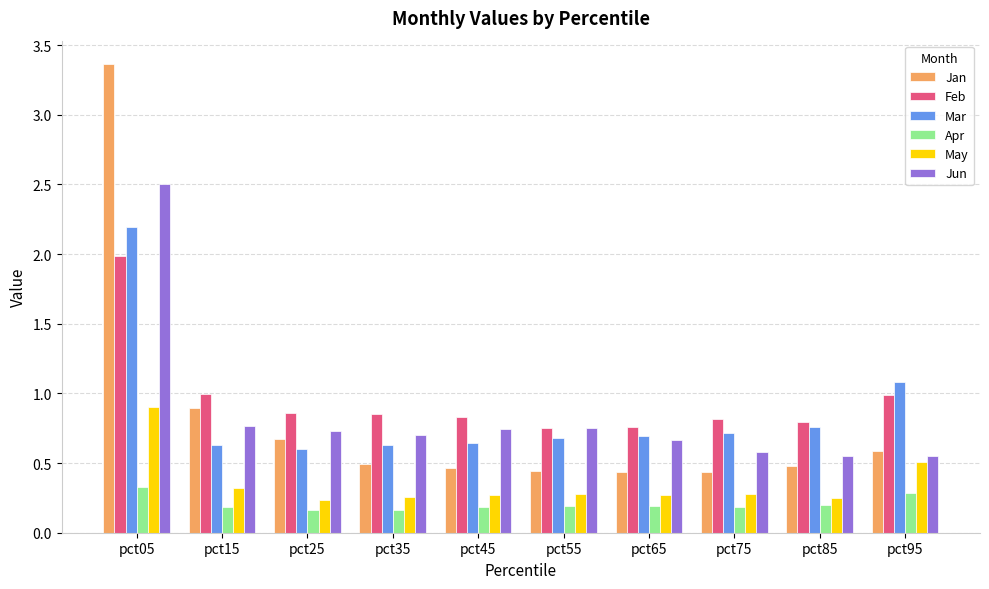

The value of May at pct05 is 1.5. True or false?

False